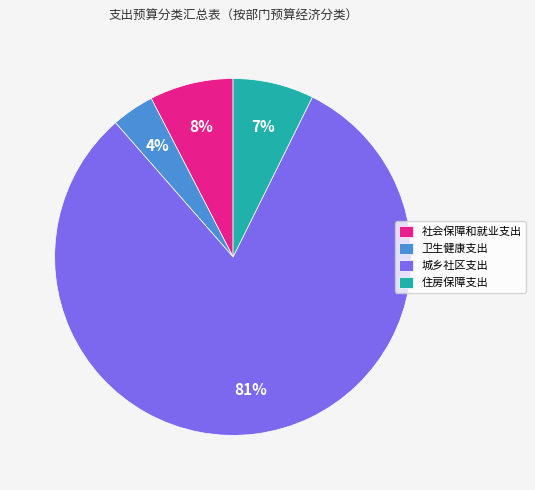

Combined, do 住房保障支出 and 城乡社区支出 account for over 50%?

Yes